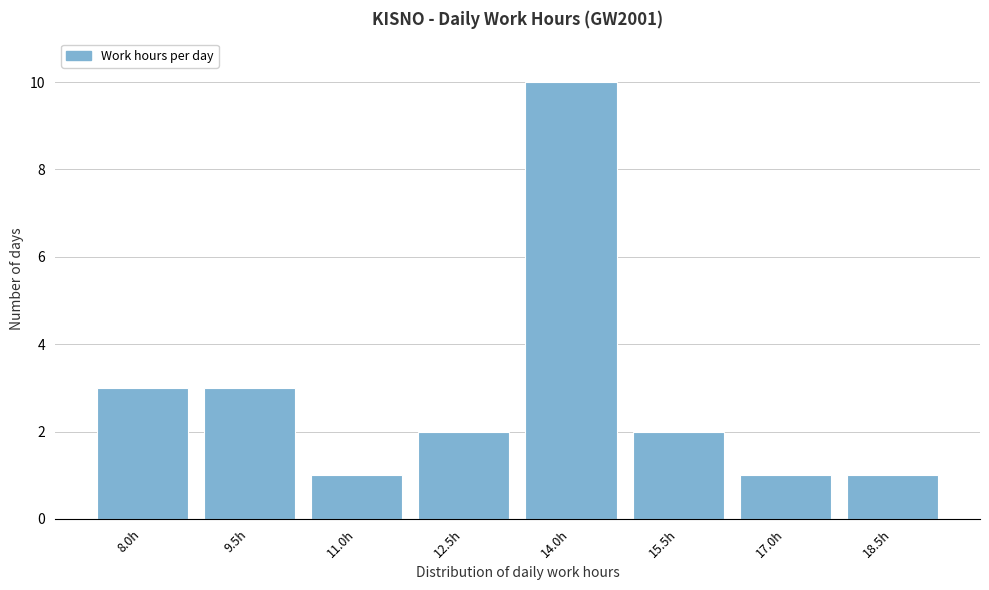

Reading left to right, extract all data points from this chart.

8.0h=3	9.5h=3	11.0h=1	12.5h=2	14.0h=10	15.5h=2	17.0h=1	18.5h=1